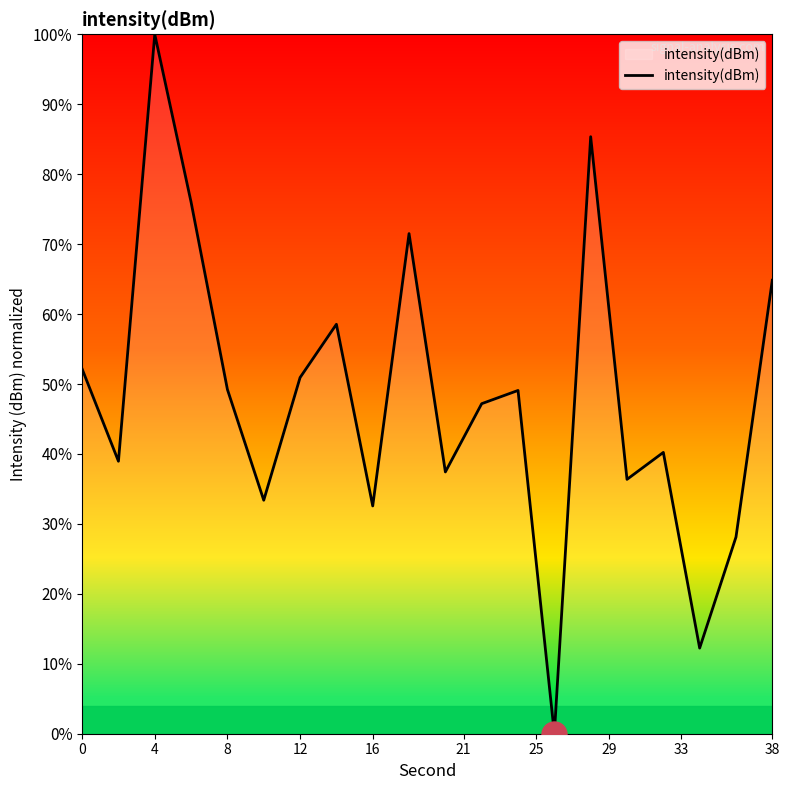

True or false: there are more than 0 points higher than both neighbors.

True